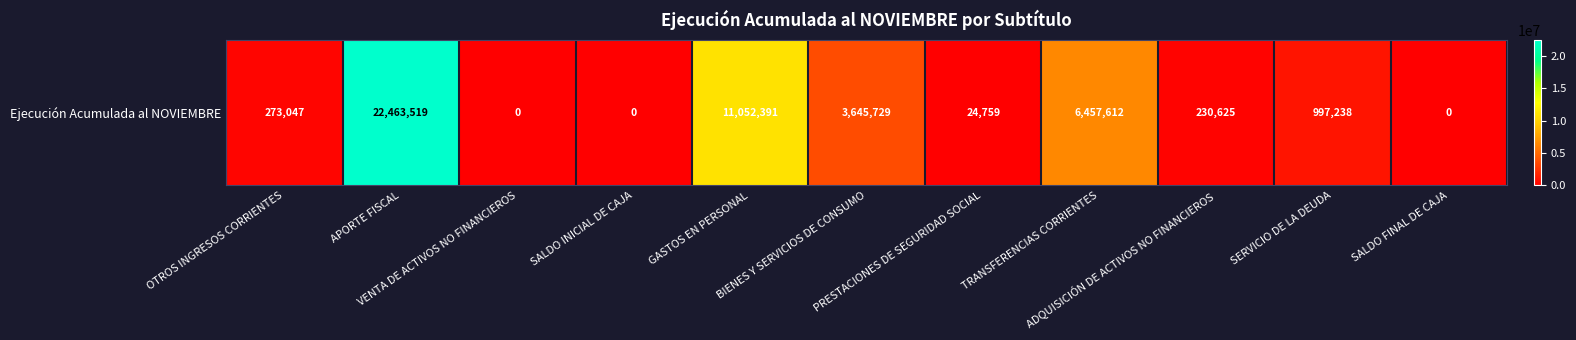

Reading left to right, extract all data points from this chart.

273047	22463519	0	0	11052391	3645729	24759	6457612	230625	997238	0